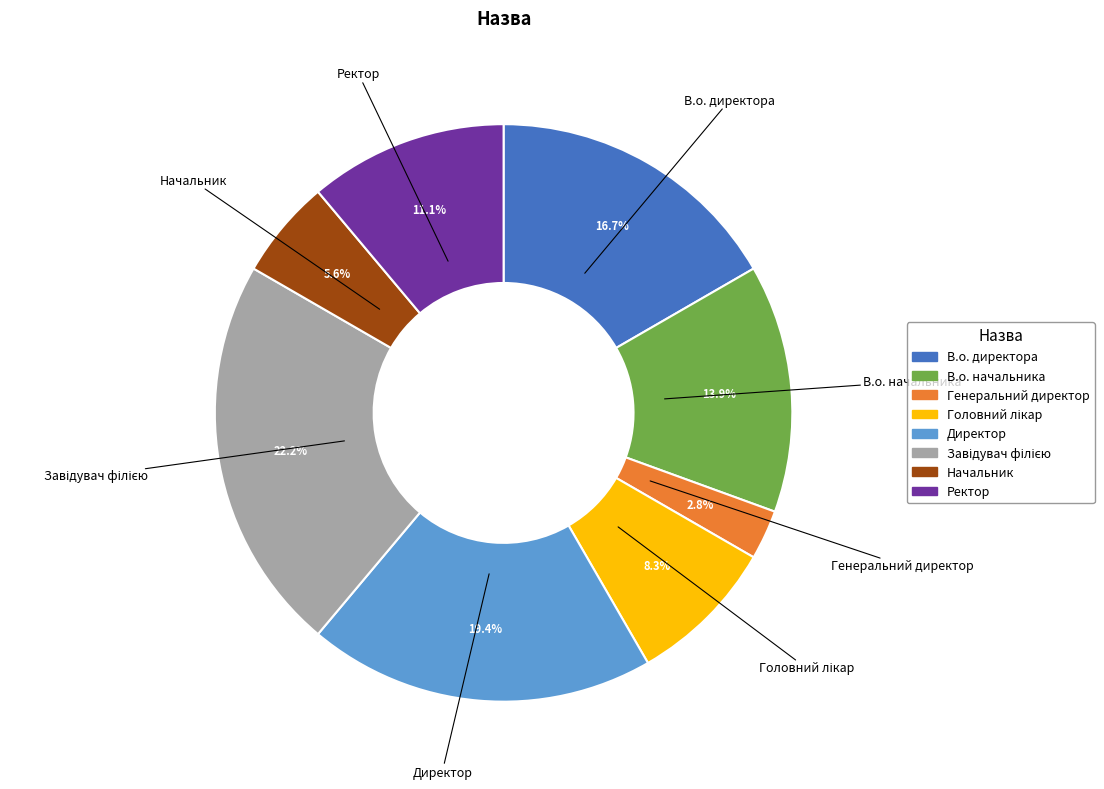

To the nearest percent, what percentage of the pie is Директор?

19%